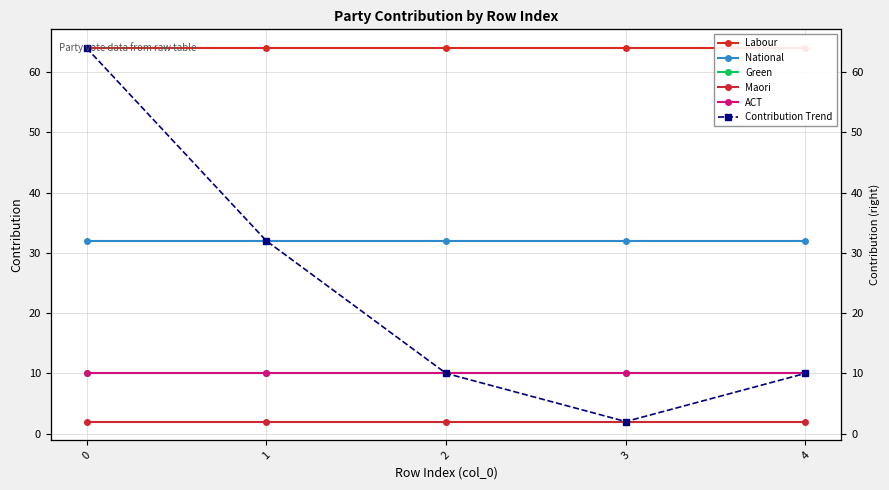

What is the greatest value displayed?

64